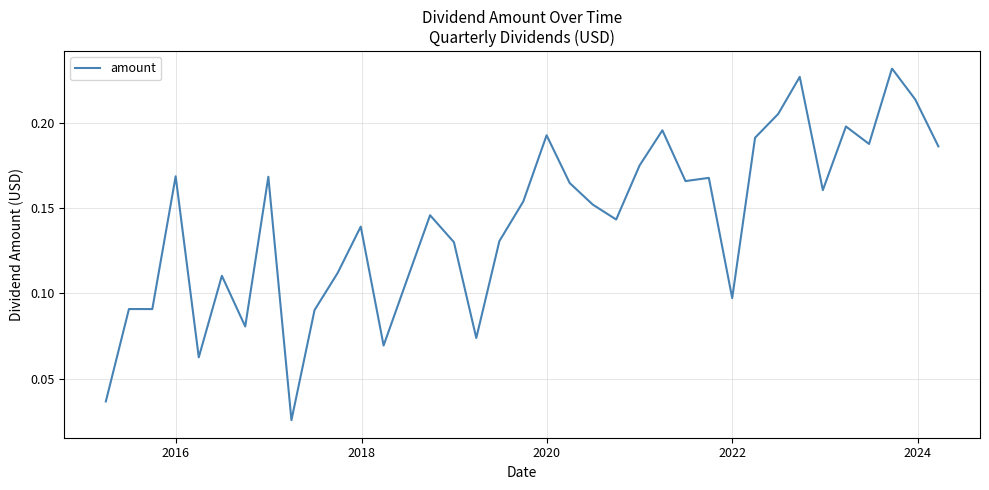

Count the values in the range 0 to 1.

38